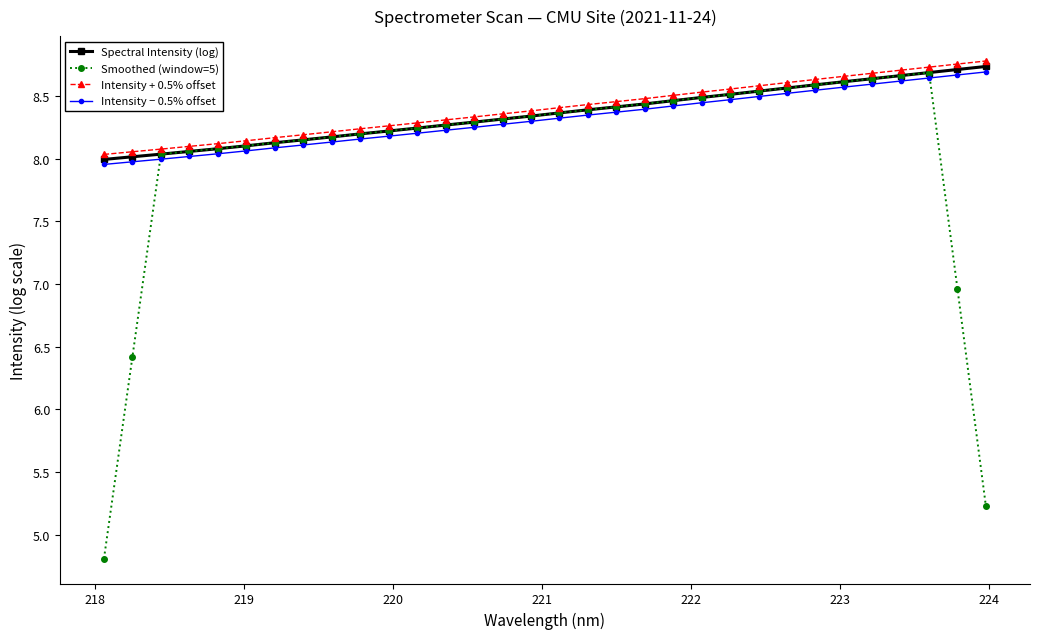

How many lines are shown in the chart?

4